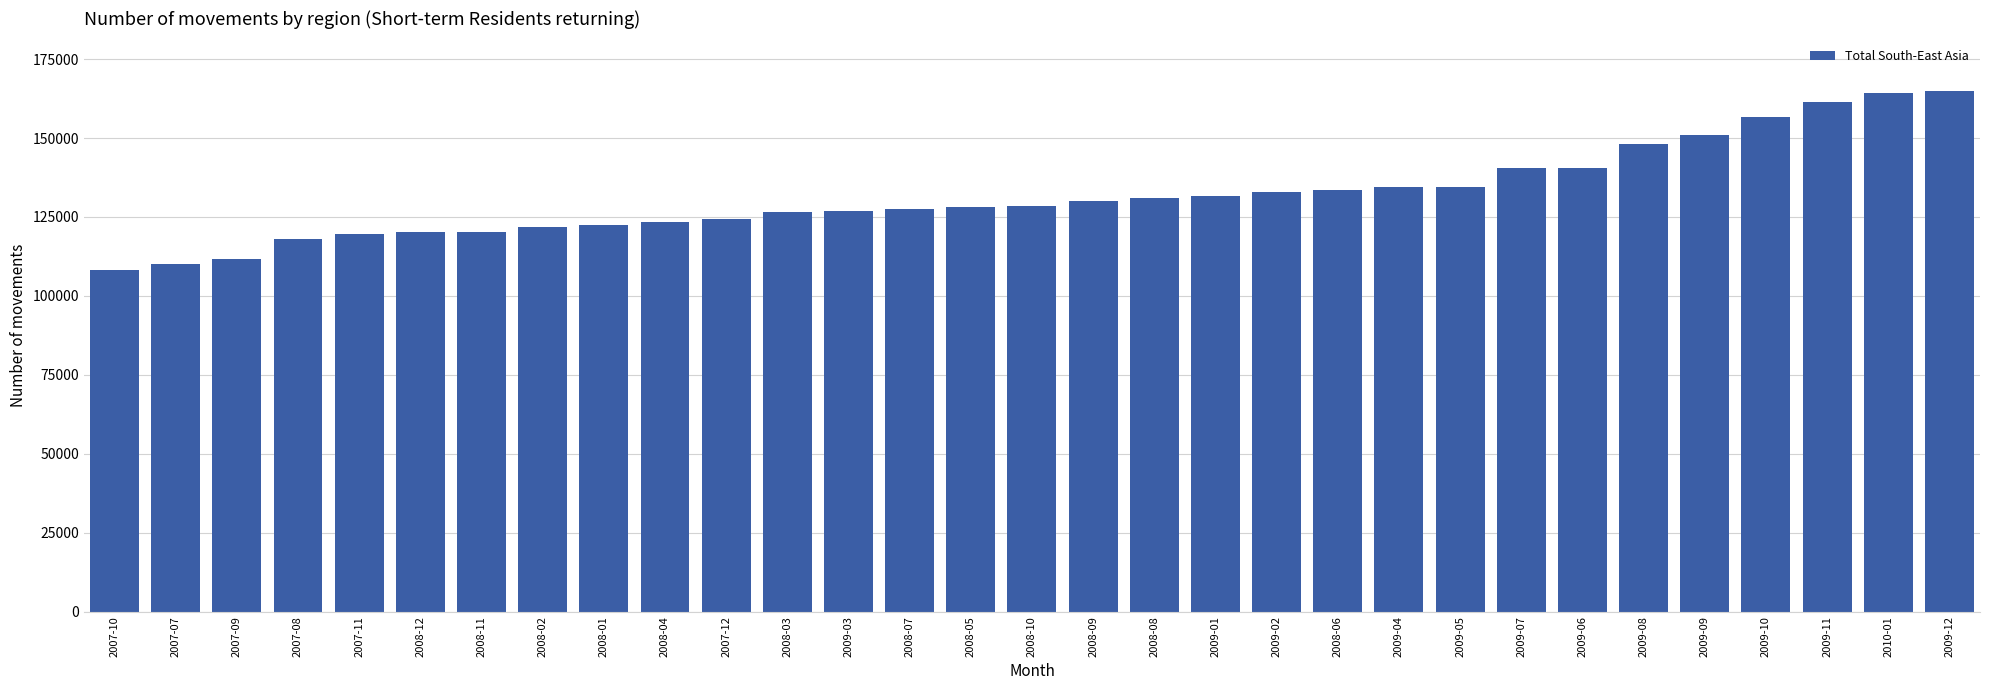

The chart shows a value of 132900 at 2009-02. True or false?

True